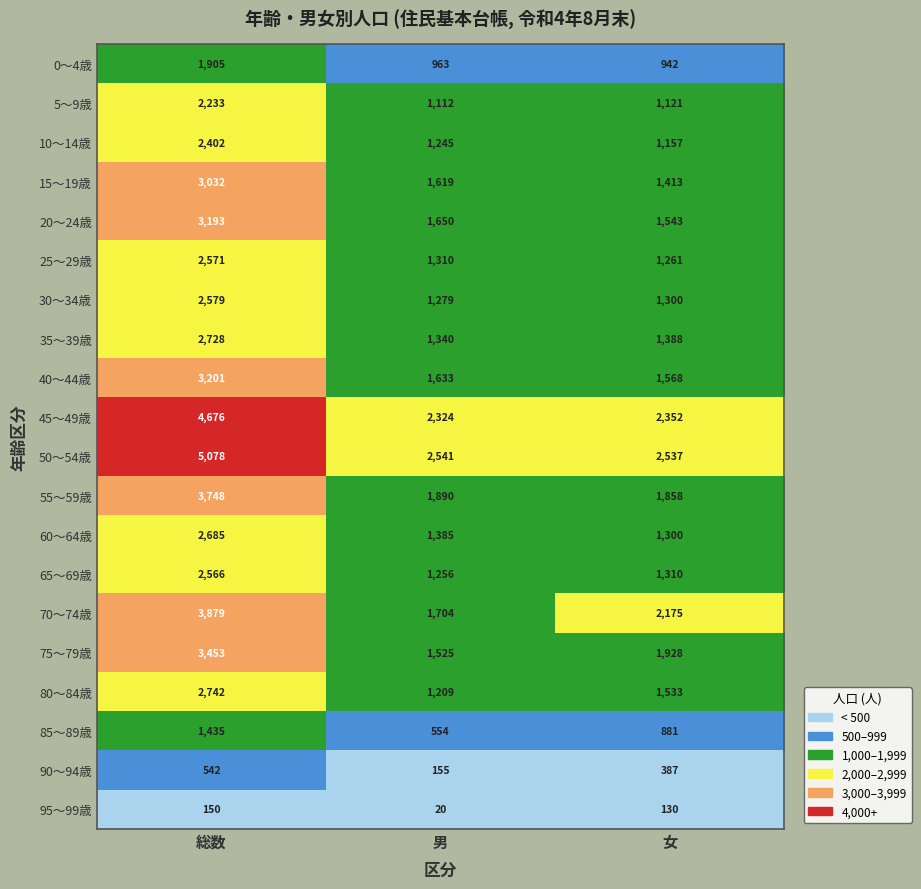

Between 総数 and 女, which series saw the biggest shift?

50～54歳